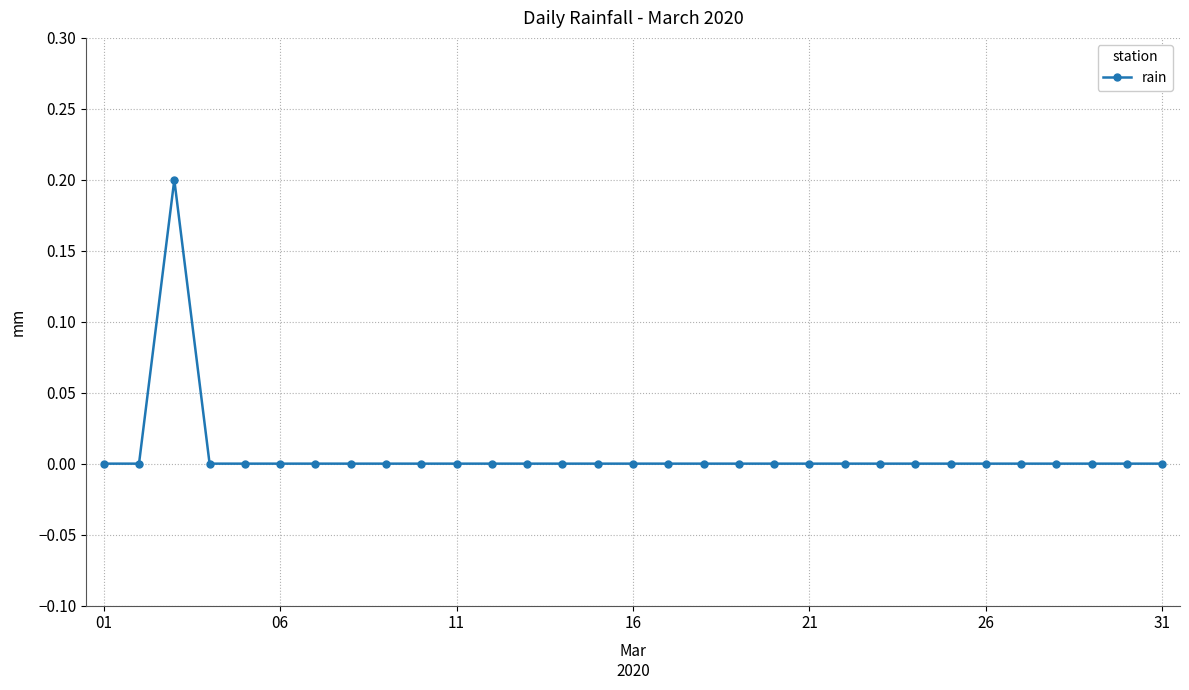

True or false: the data has more than 0 interior local peaks.

True